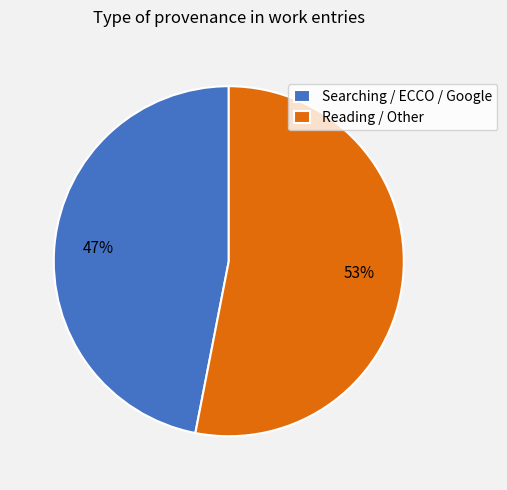

Is it true that Searching / ECCO / Google is 47% of the pie?

True